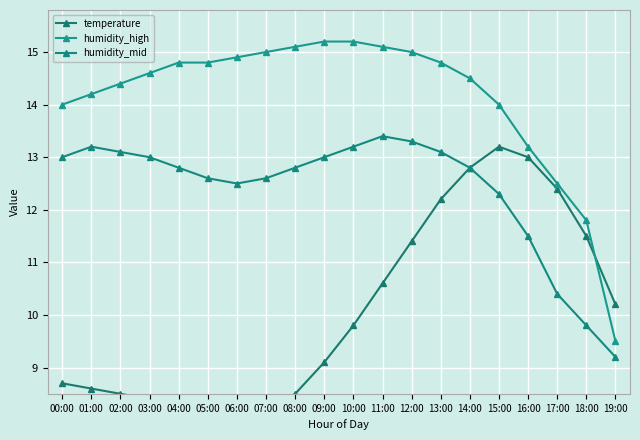

At which category does humidity_mid reach its first local peak?

01:00